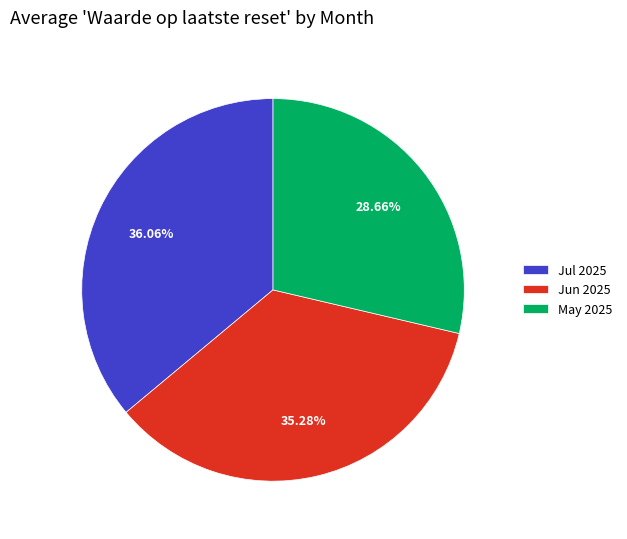

How many slices are in this pie chart?

3